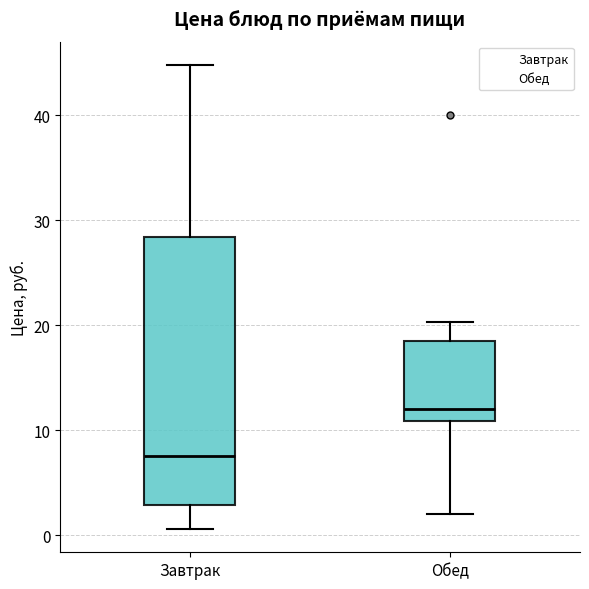

Reading left to right, read every box against the y-axis: the position of its median line, the range the box covers, and the ends of its whiskers. The values are not printed on the chart, so give them approximately, as read against the axis.

Завтрак: median 8, box 3 to 28, whiskers 1 to 45
Обед: median 12, box 11 to 18, whiskers 2 to 20